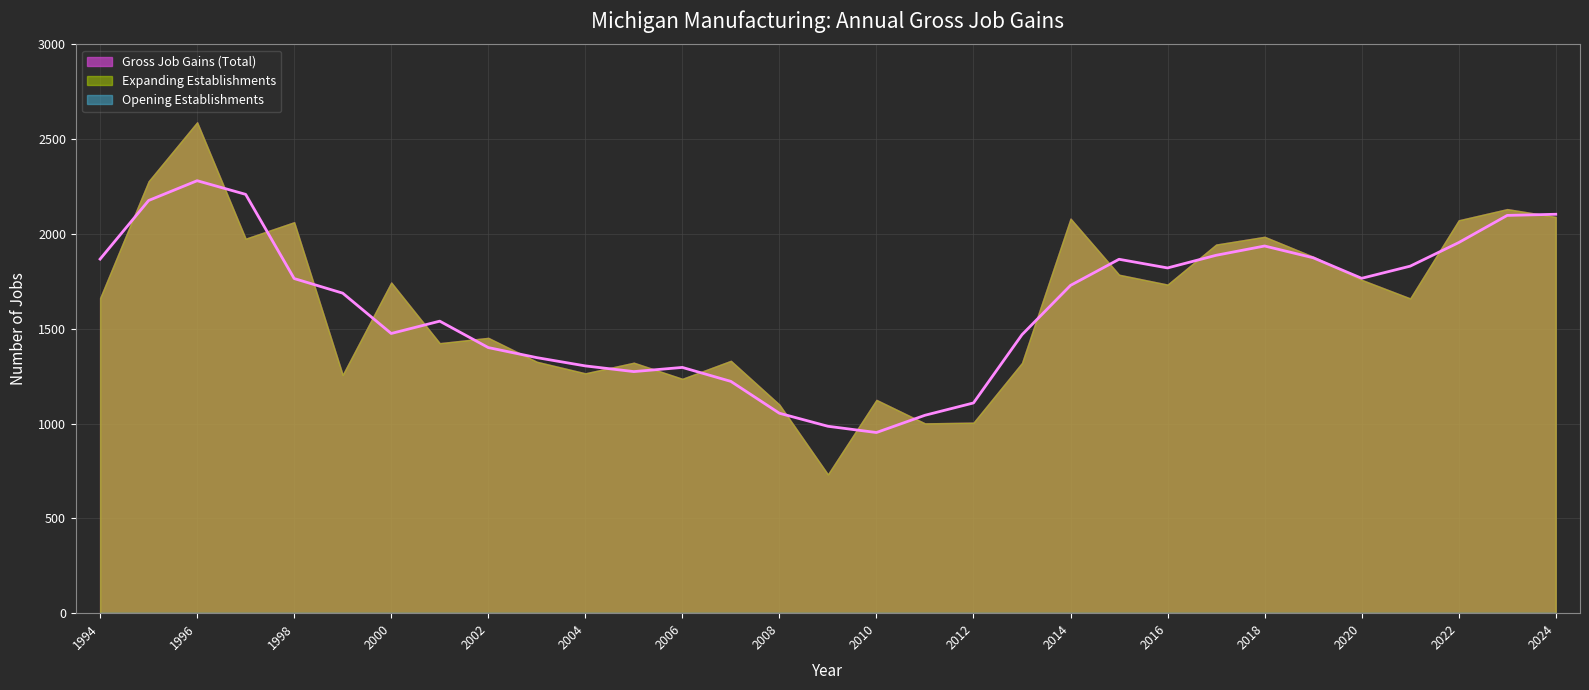

At which category does the chart reach its peak across all series?

1996